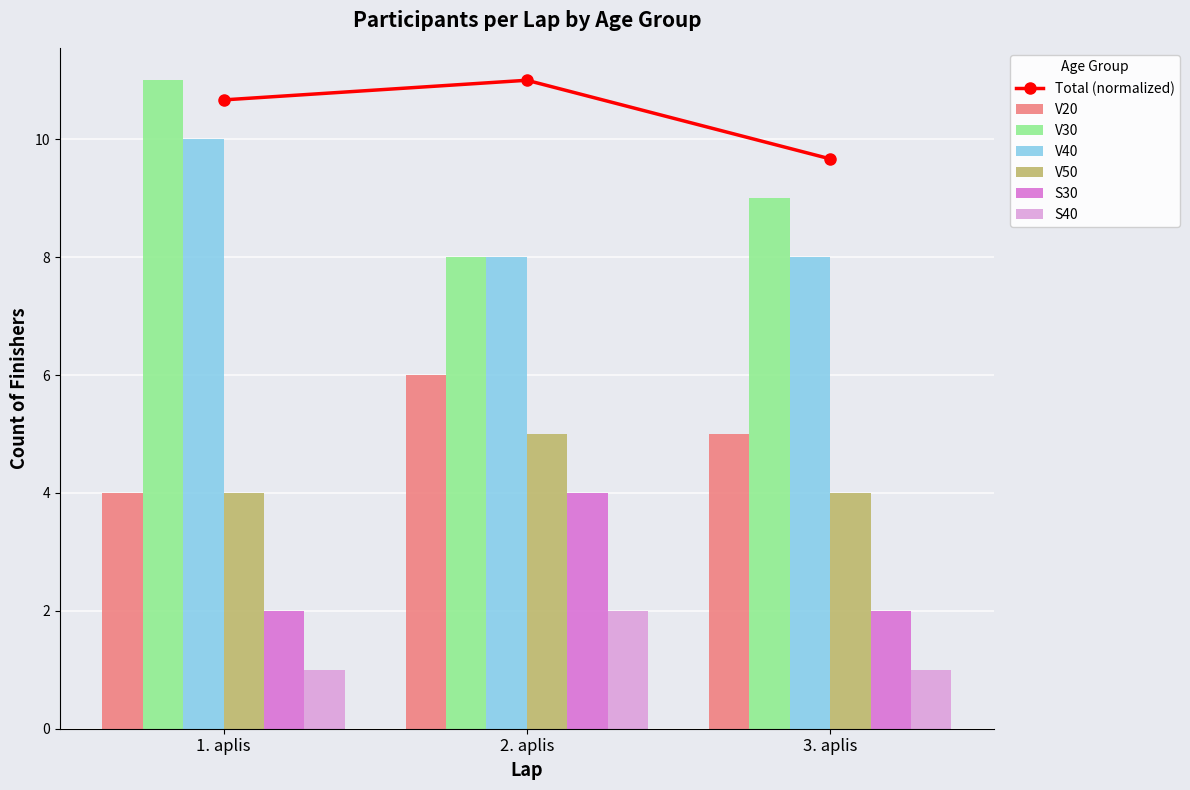

Is it true that V40 equals 8 at 3. aplis?

True